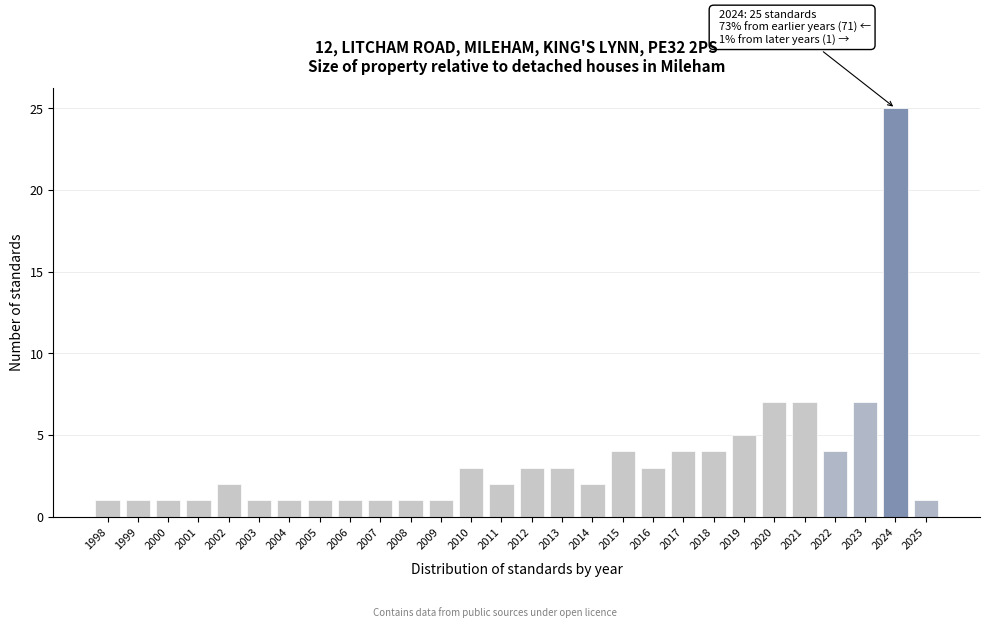

Reading left to right, transcribe all the data shown in this chart.

1	1	1	1	2	1	1	1	1	1	1	1	3	2	3	3	2	4	3	4	4	5	7	7	4	7	25	1